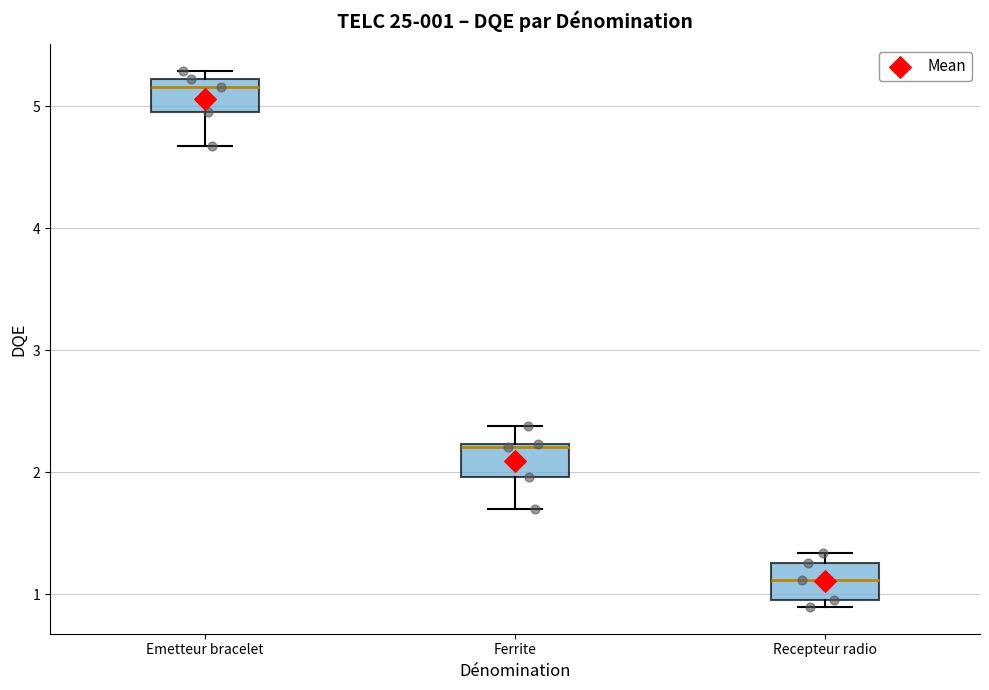

Which box's median line is the highest?

Emetteur bracelet